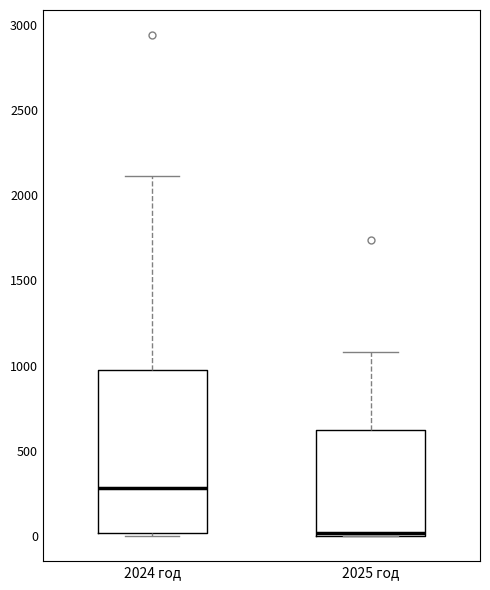

Which box is the tallest, from its lower edge to its upper edge?

2024 год